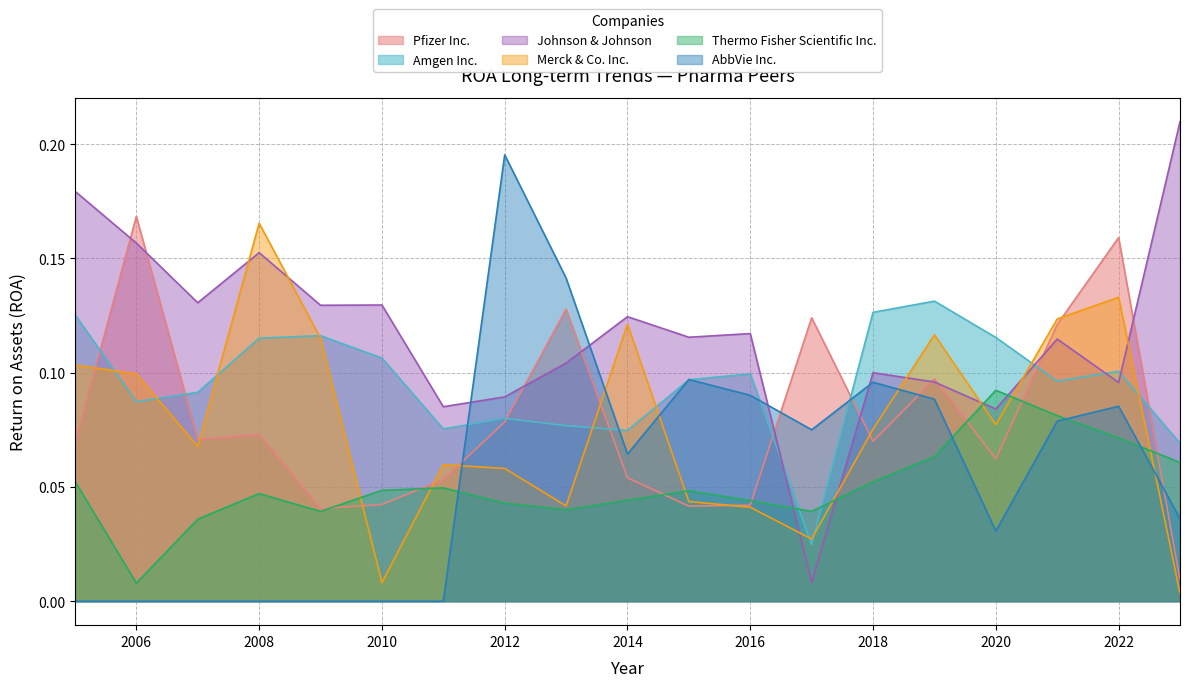

Which series changed the most between 2012 and 2018?

AbbVie Inc.